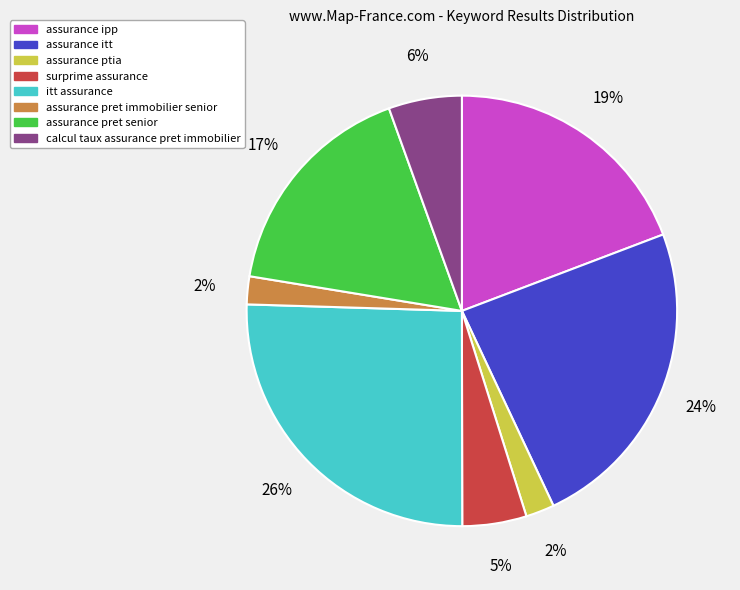

How many segments does this pie chart have?

8